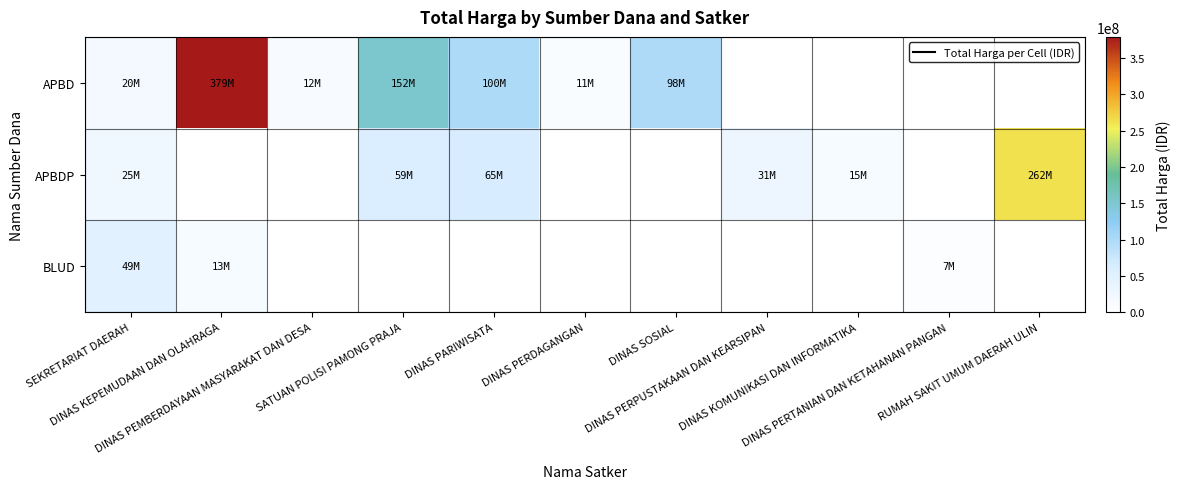

Where is BLUD nearest to the value 28207000?

DINAS KEPEMUDAAN DAN OLAHRAGA